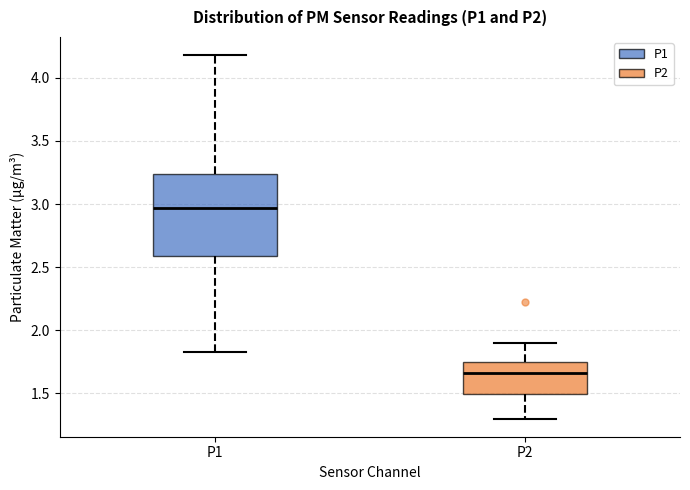

Which box has the lowest median line?

P2